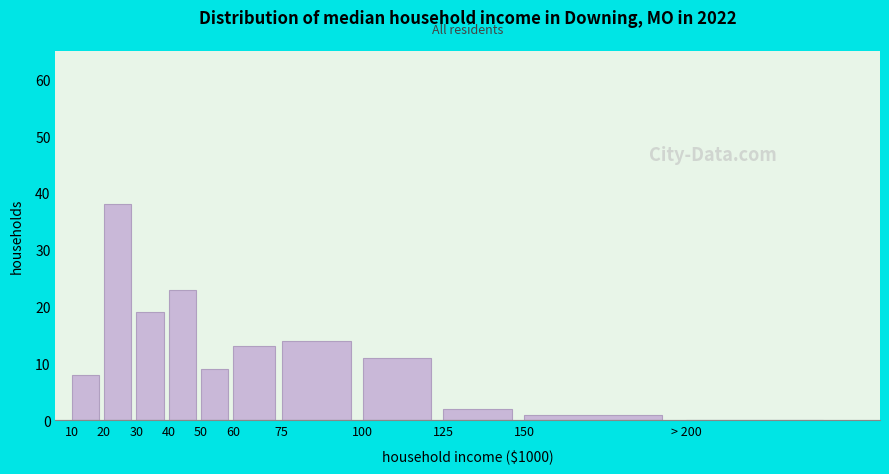

Reading left to right, transcribe all the data shown in this chart.

10=8	20=38	30=19	40=23	50=9	60=13	75=14	100=11	125=2	150=1	> 200=0